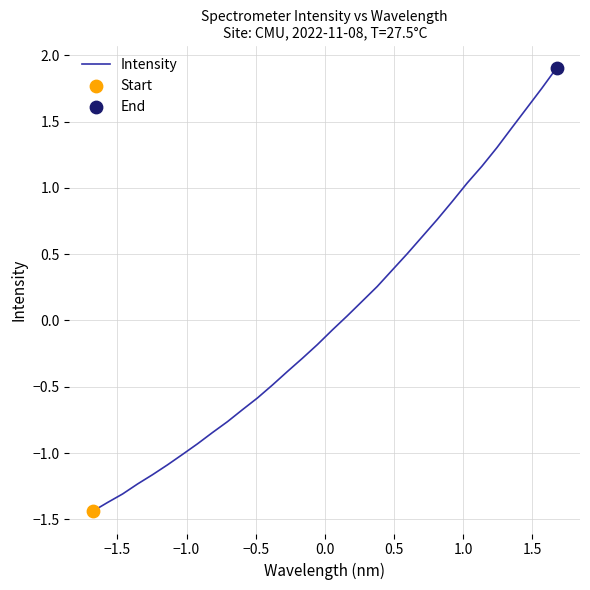

What is the greatest value displayed?

1.9